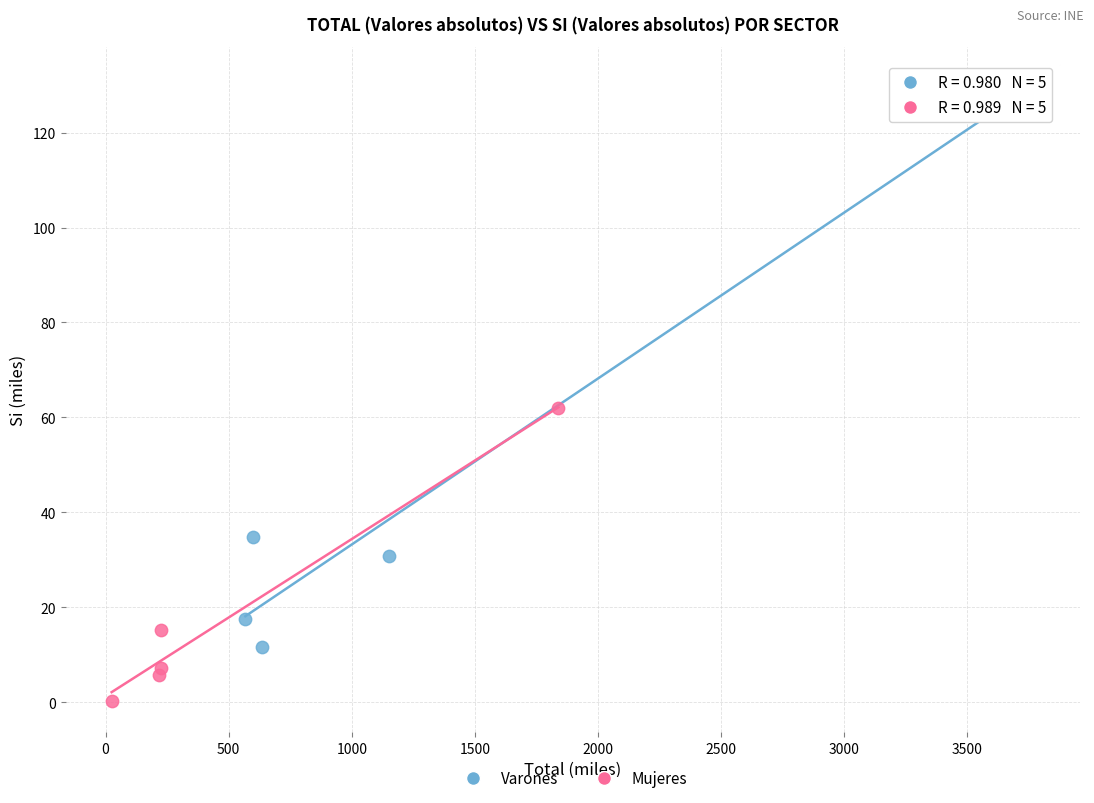

Which series reaches the minimum Y coordinate?

Mujeres